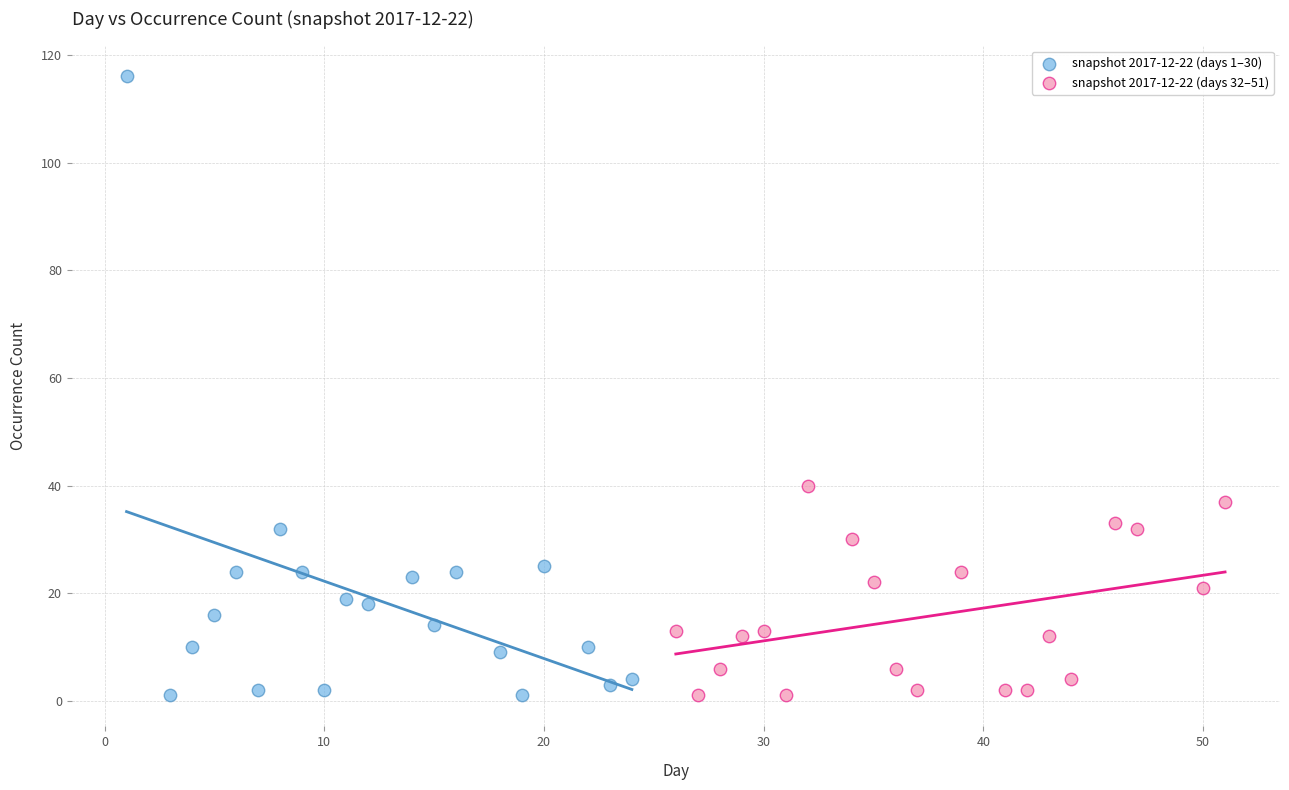

Which series reaches the maximum Y coordinate?

snapshot 2017-12-22 (days 1–30)